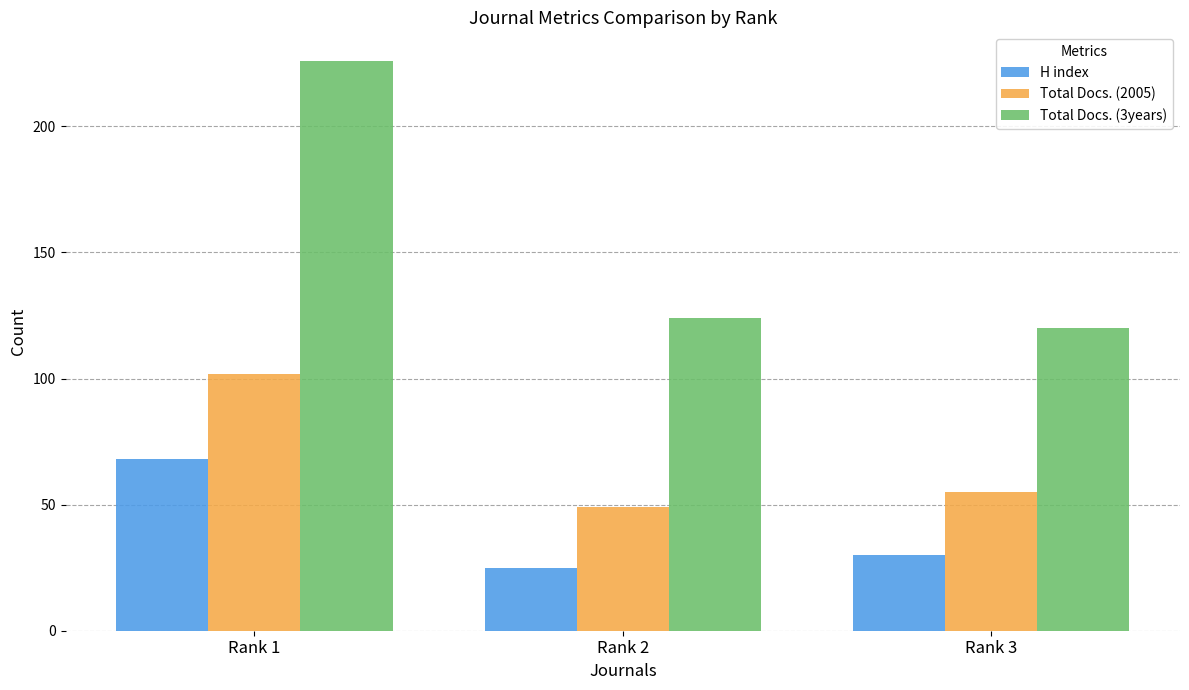

What is the spread (max minus min) of values at Rank 3?

90